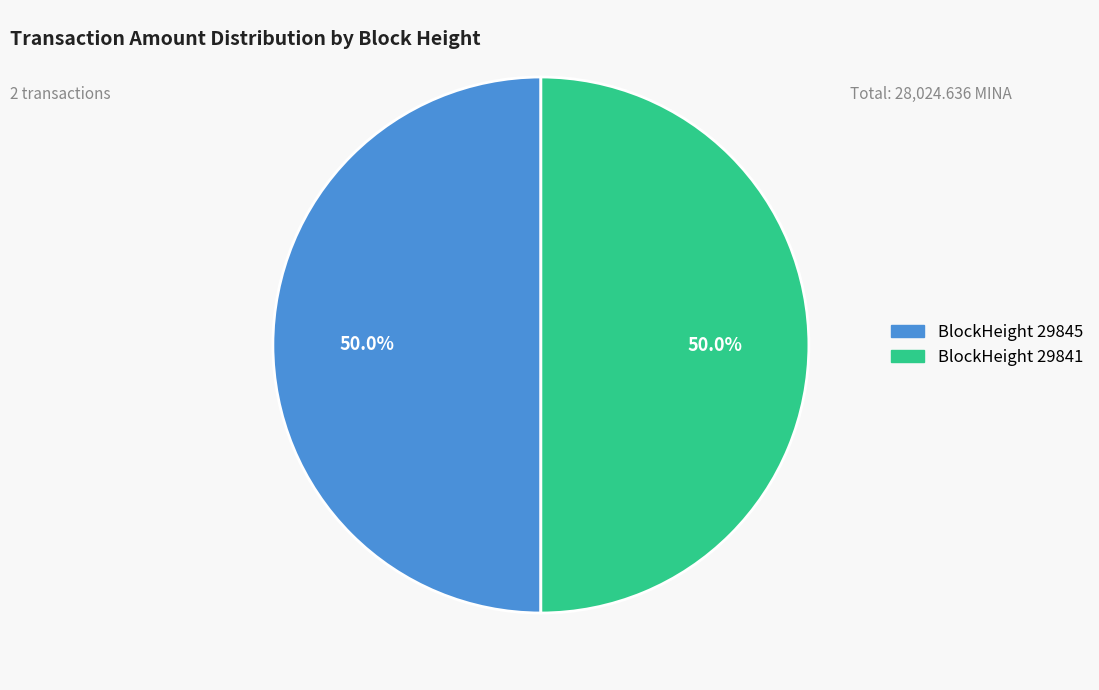

Approximately how many times larger is the value at BlockHeight 29845 compared to BlockHeight 29841?

1.0